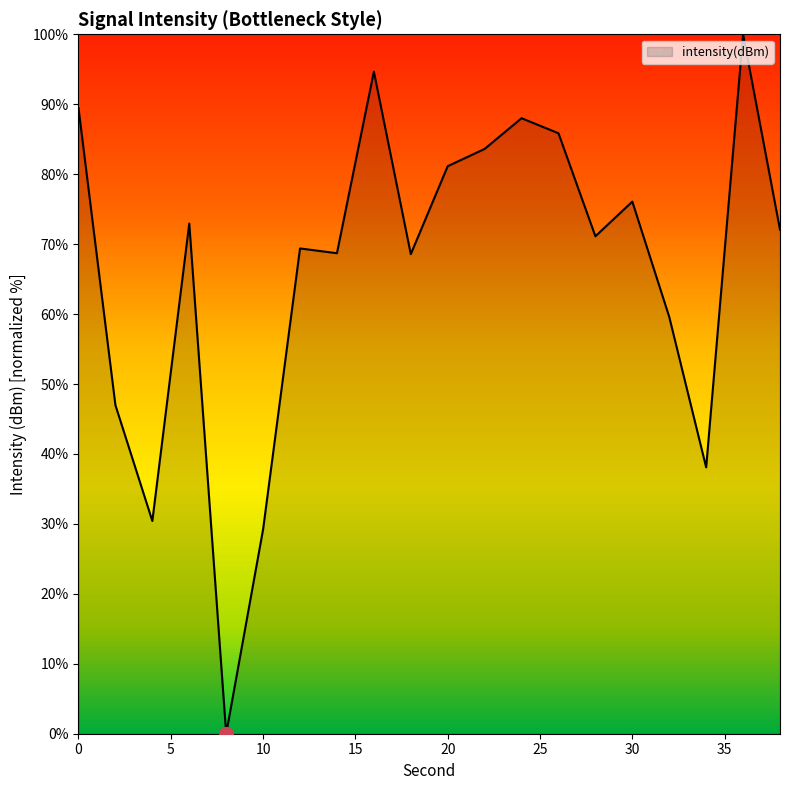

How many lines are shown in the chart?

1